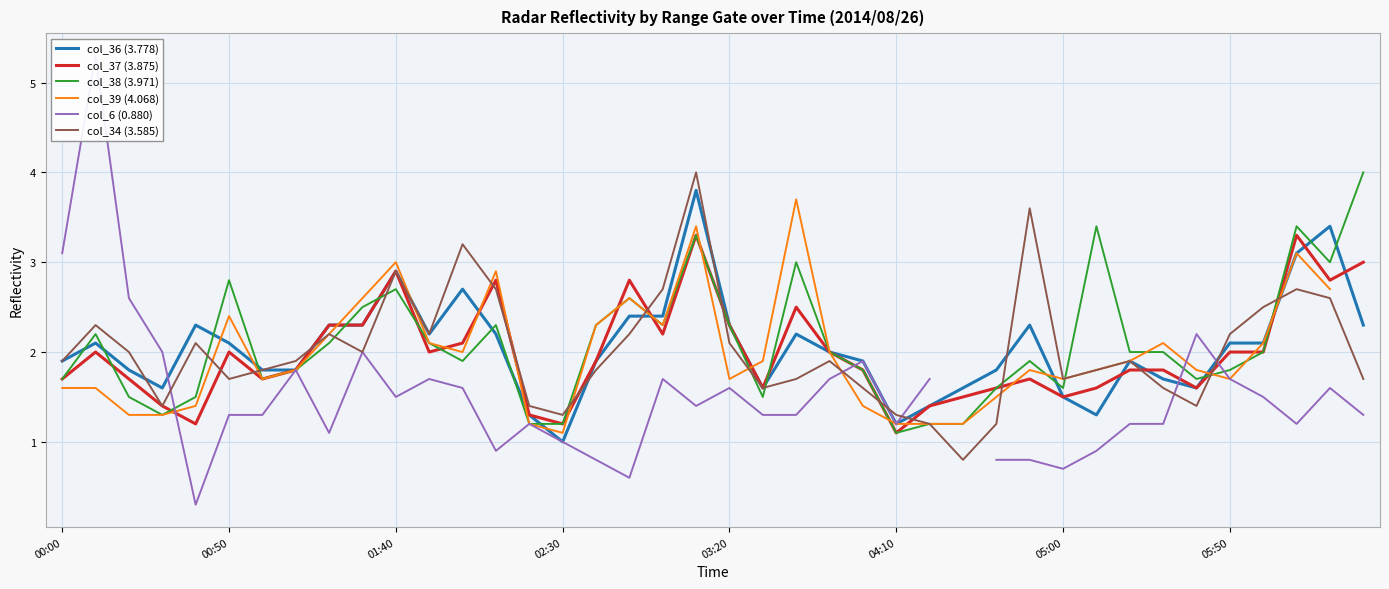

What is the difference between the second highest and second lowest values in the col_39 (4.068) series?

2.5